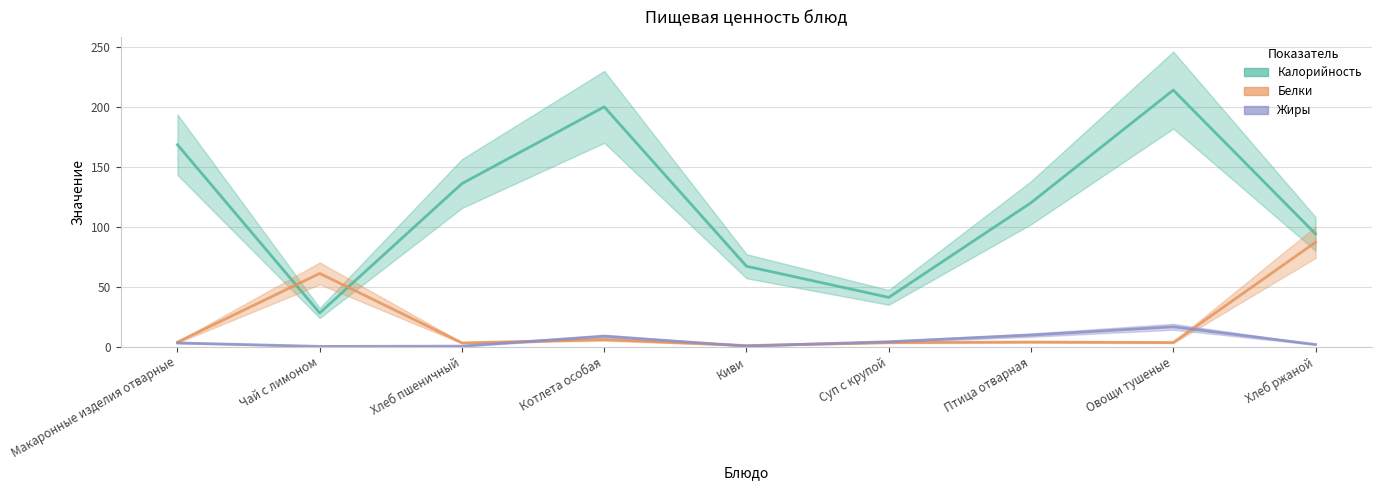

After their last crossing, which series has the higher values: Жиры or Белки?

Белки